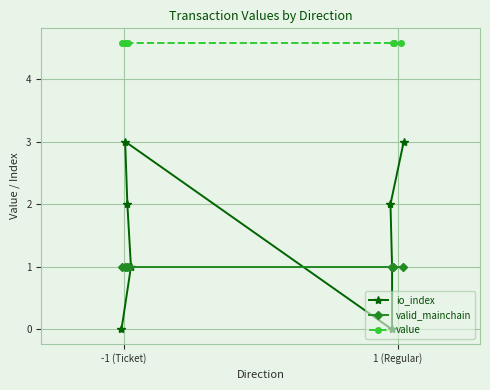

What is the maximum value for io_index?

3